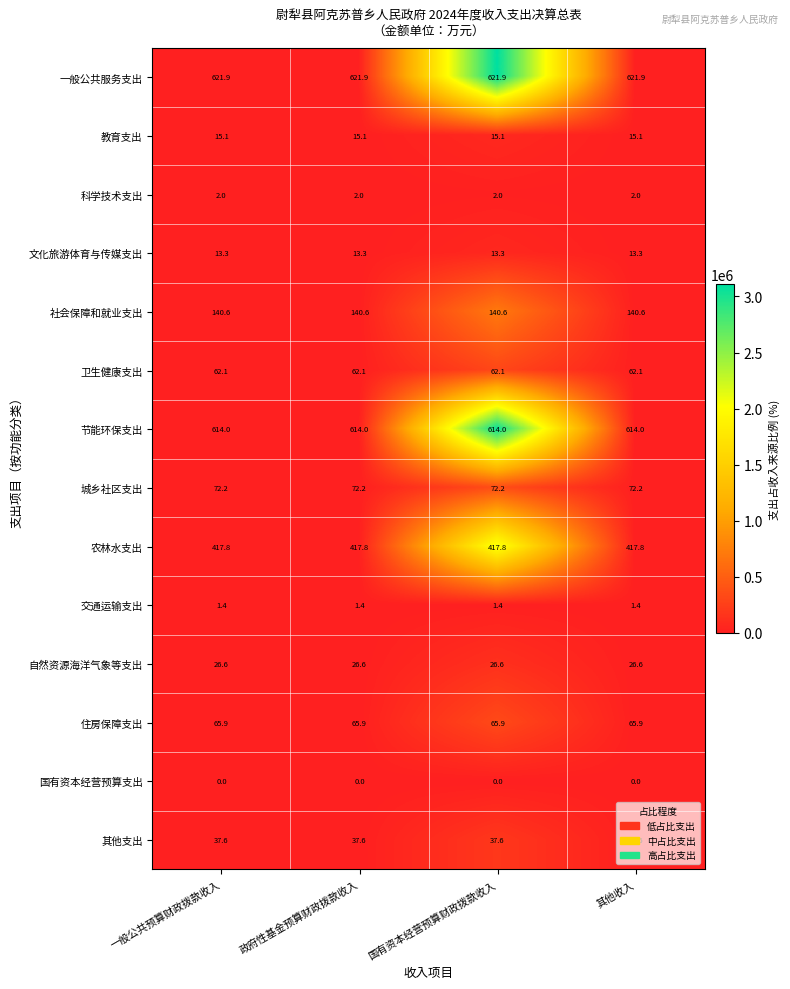

Is the value of 国有资本经营预算支出 at 一般公共预算财政拨款收入 greater than the value of 社会保障和就业支出 at 一般公共预算财政拨款收入?

No